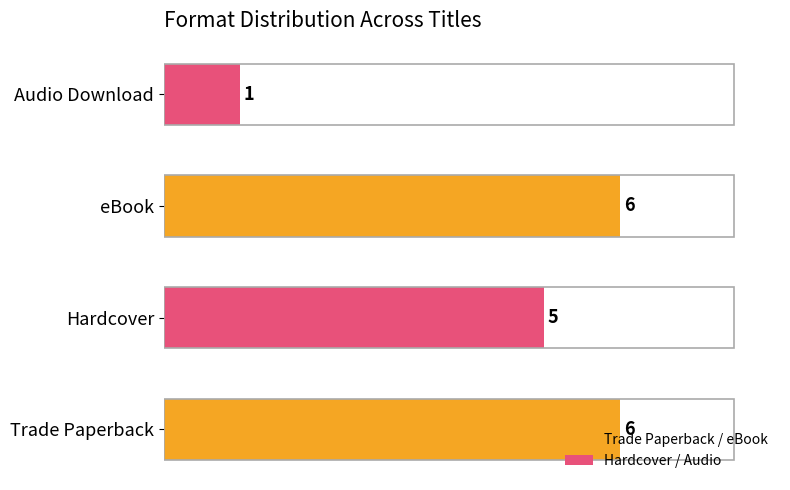

What is the difference between the maximum and minimum values?

5